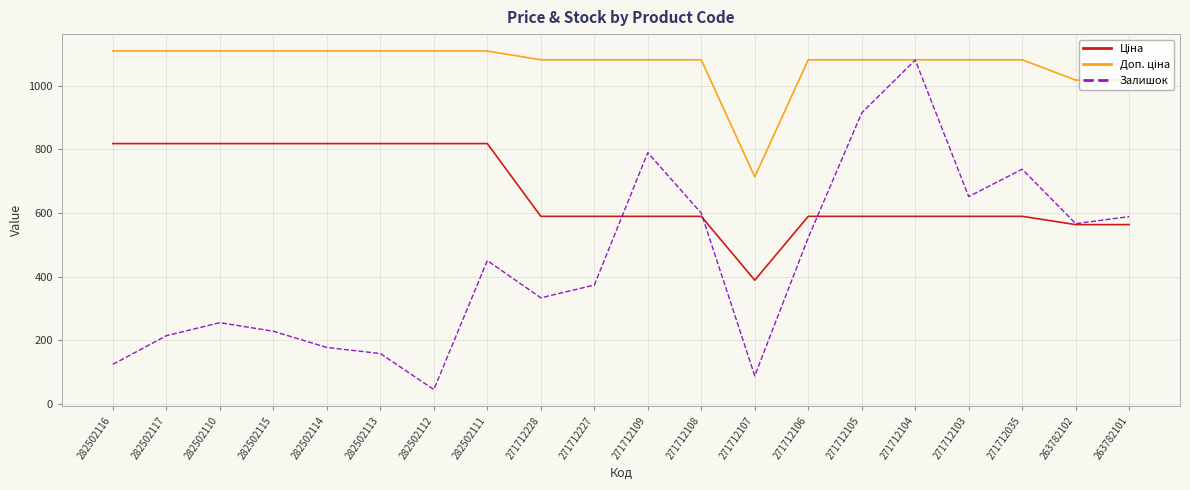

At which category is the sum across all series the highest?

271712104